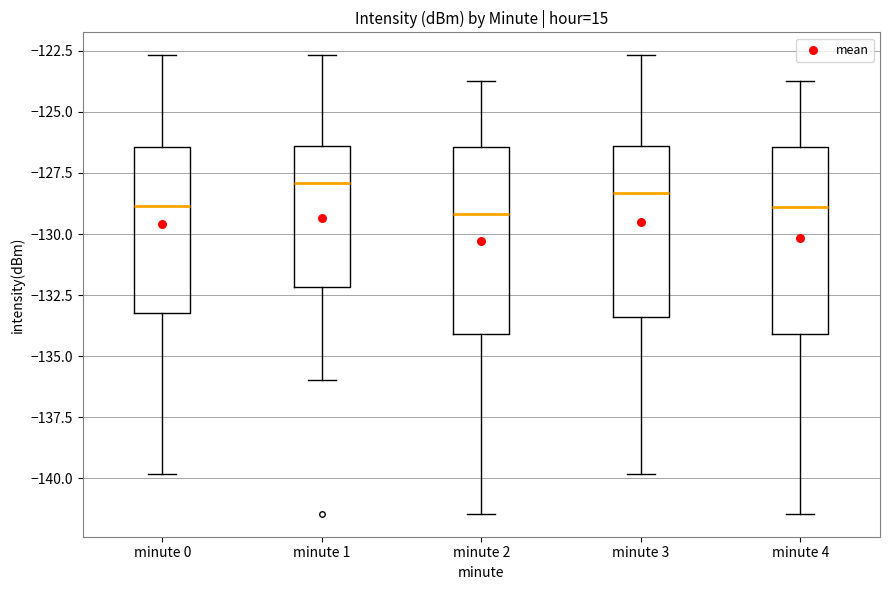

Reading left to right, transcribe this box plot: for each box, give where its median line is, the range the box spans, and where its two whiskers end, as read against the y-axis. The values are not printed on the chart, so give them approximately, as read against the axis.

minute 0: median -129.0, box -133.0 to -126.5, whiskers -140.0 to -122.5
minute 1: median -128.0, box -132.0 to -126.5, whiskers -136.0 to -122.5
minute 2: median -129.0, box -134.0 to -126.5, whiskers -141.5 to -123.5
minute 3: median -128.5, box -133.5 to -126.5, whiskers -140.0 to -122.5
minute 4: median -129.0, box -134.0 to -126.5, whiskers -141.5 to -123.5